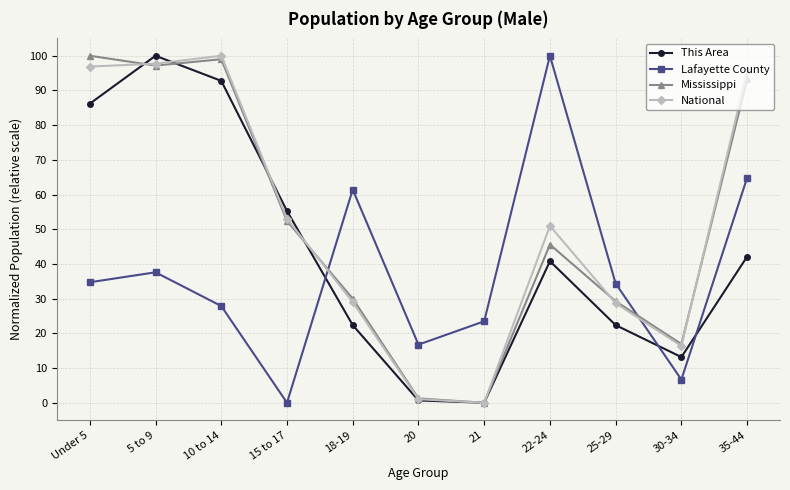

After their last crossing, which series has the higher values: This Area or Mississippi?

Mississippi